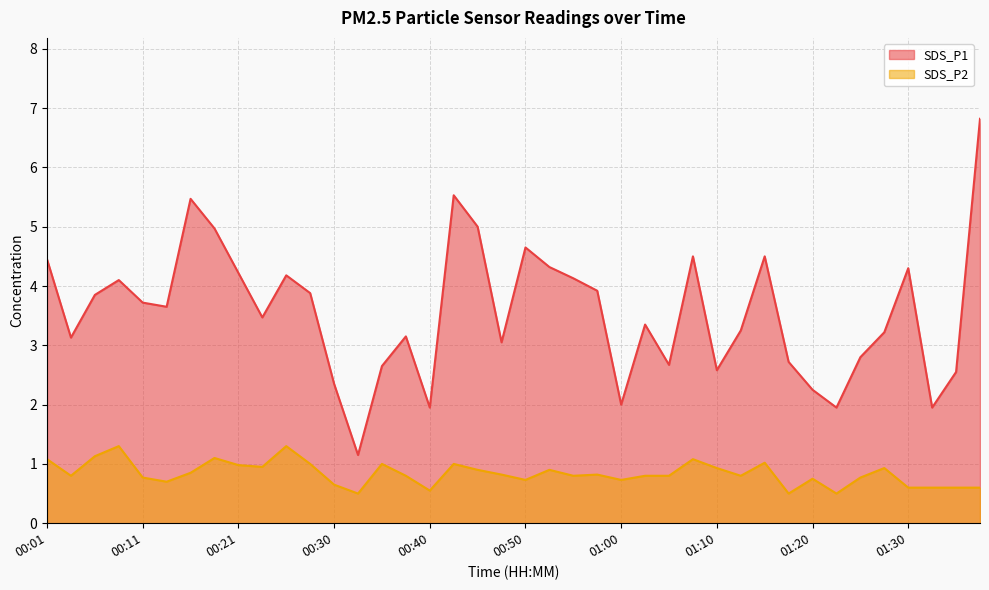

What is the difference between the second highest and second lowest values in the SDS_P2 series?

0.8